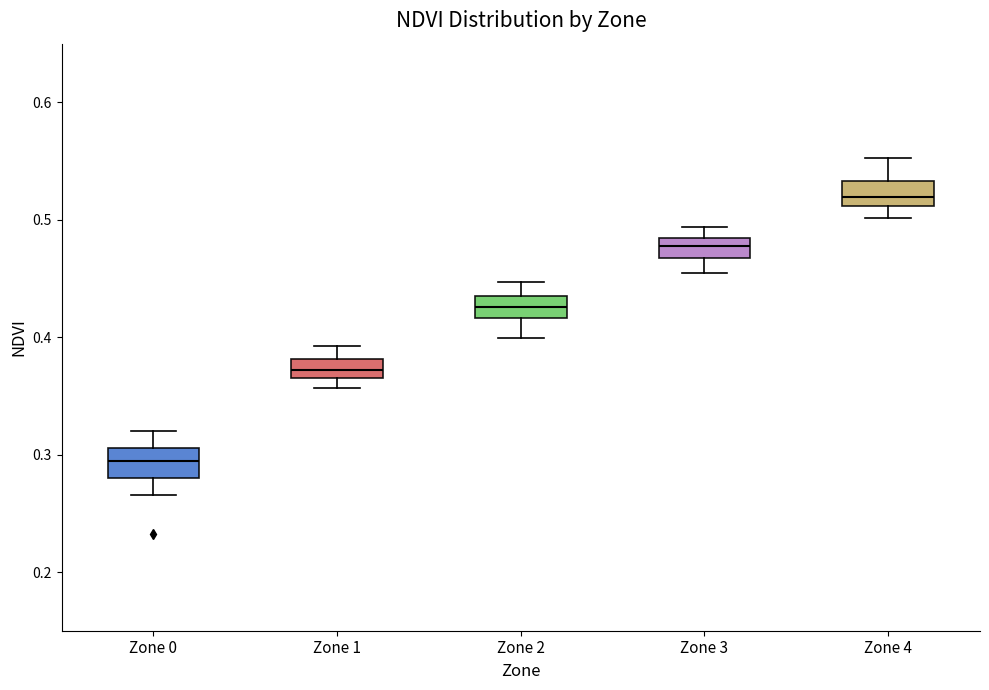

Reading left to right, read every box against the y-axis: the position of its median line, the range the box covers, and the ends of its whiskers. The values are not printed on the chart, so give them approximately, as read against the axis.

Zone 0: median 0.29, box 0.28 to 0.31, whiskers 0.27 to 0.32
Zone 1: median 0.37, box 0.36 to 0.38, whiskers 0.36 (just below the box's lower edge) to 0.39
Zone 2: median 0.43, box 0.42 to 0.44, whiskers 0.40 to 0.45
Zone 3: median 0.48 (inside the box), box 0.47 to 0.48, whiskers 0.45 to 0.49
Zone 4: median 0.52, box 0.51 to 0.53, whiskers 0.50 to 0.55